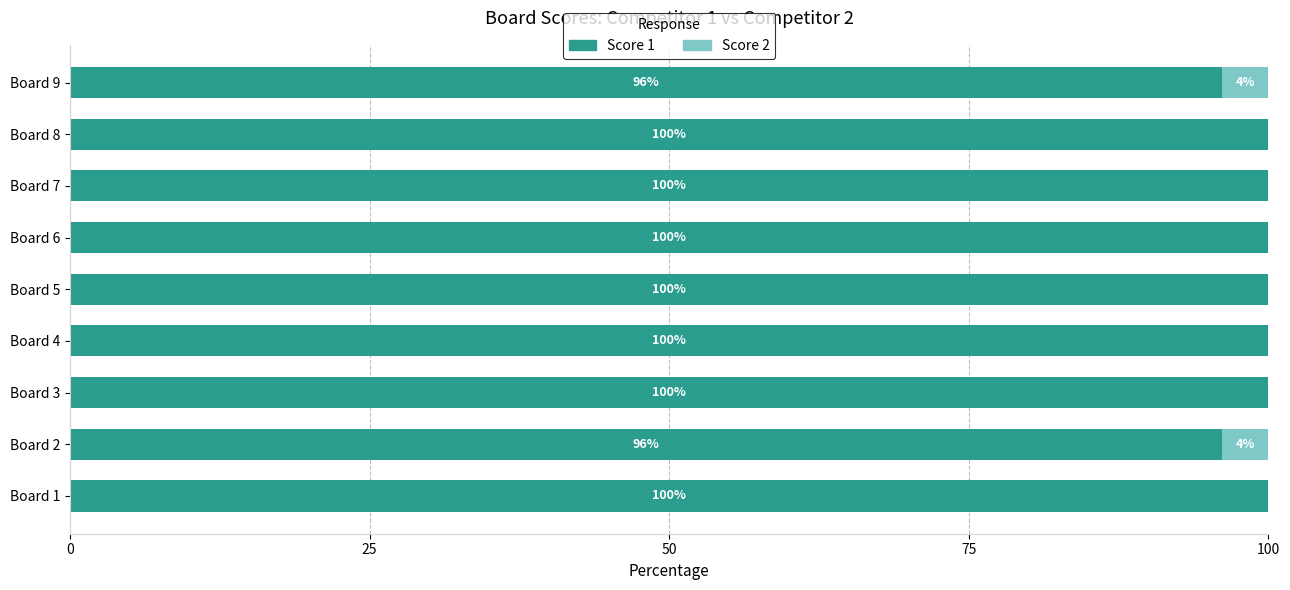

What is the total value across all series at Board 3?

100.0